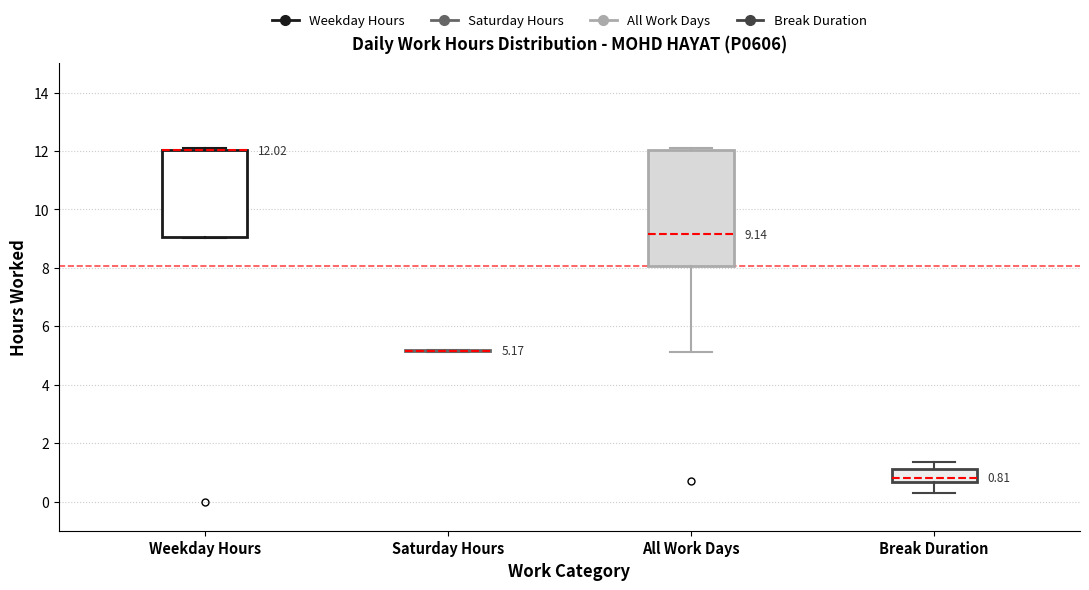

Comparing the boxes themselves (not the whiskers), which one is the tallest?

All Work Days